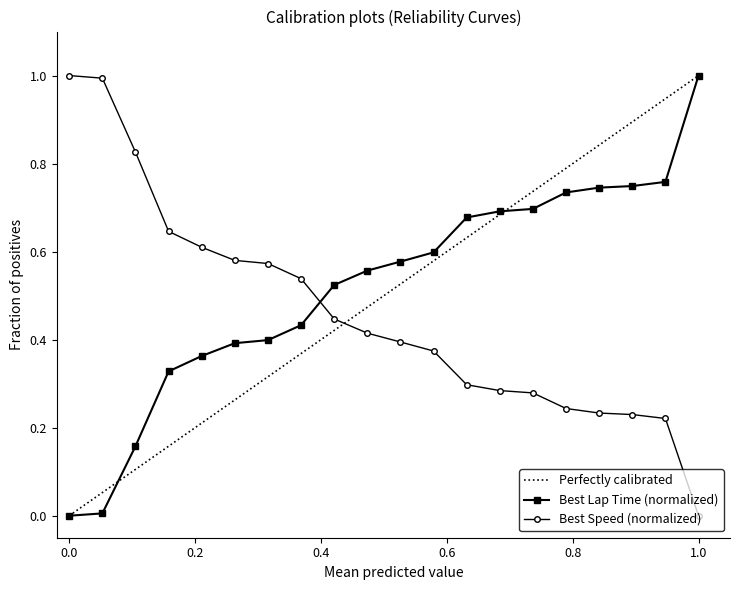

Between which two adjacent categories do Best Speed and Best Lap time first intersect?

8 and 9